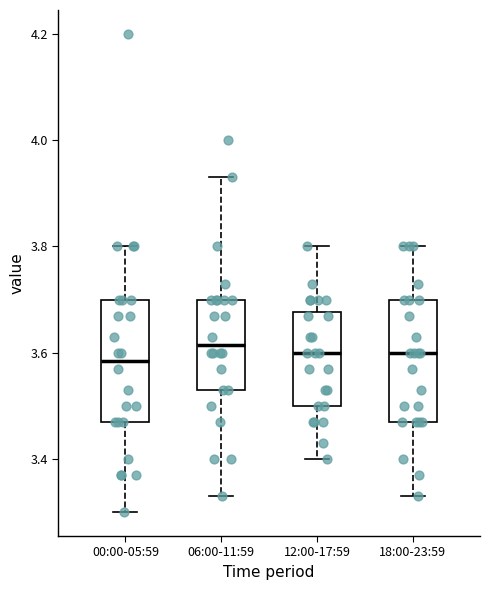

Reading left to right, transcribe this box plot: for each box, give where its median line is, the range the box spans, and where its two whiskers end, as read against the y-axis. The values are not printed on the chart, so give them approximately, as read against the axis.

00:00-05:59: median 3.58, box 3.48 to 3.70, whiskers 3.30 to 3.80
06:00-11:59: median 3.62, box 3.54 to 3.70, whiskers 3.34 to 3.94
12:00-17:59: median 3.60, box 3.50 to 3.68, whiskers 3.40 to 3.80
18:00-23:59: median 3.60, box 3.48 to 3.70, whiskers 3.34 to 3.80